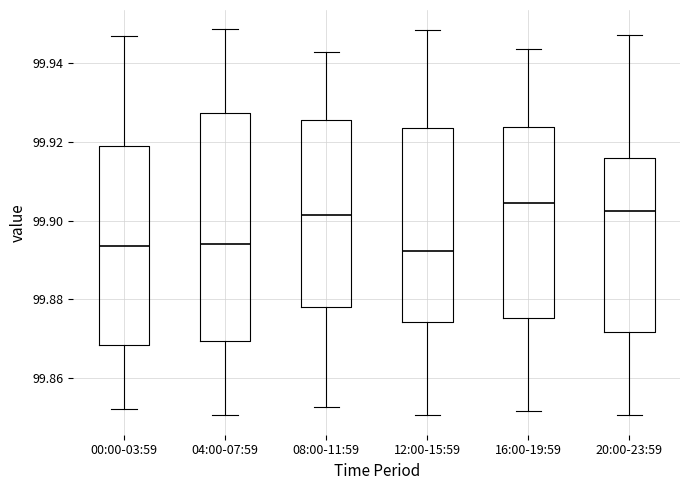

Reading left to right, read every box against the y-axis: the position of its median line, the range the box covers, and the ends of its whiskers. The values are not printed on the chart, so give them approximately, as read against the axis.

00:00-03:59: median 99.894, box 99.868 to 99.920, whiskers 99.852 to 99.946
04:00-07:59: median 99.894, box 99.870 to 99.928, whiskers 99.850 to 99.948
08:00-11:59: median 99.902, box 99.878 to 99.926, whiskers 99.852 to 99.942
12:00-15:59: median 99.892, box 99.874 to 99.924, whiskers 99.850 to 99.948
16:00-19:59: median 99.904, box 99.876 to 99.924, whiskers 99.852 to 99.944
20:00-23:59: median 99.902, box 99.872 to 99.916, whiskers 99.850 to 99.948